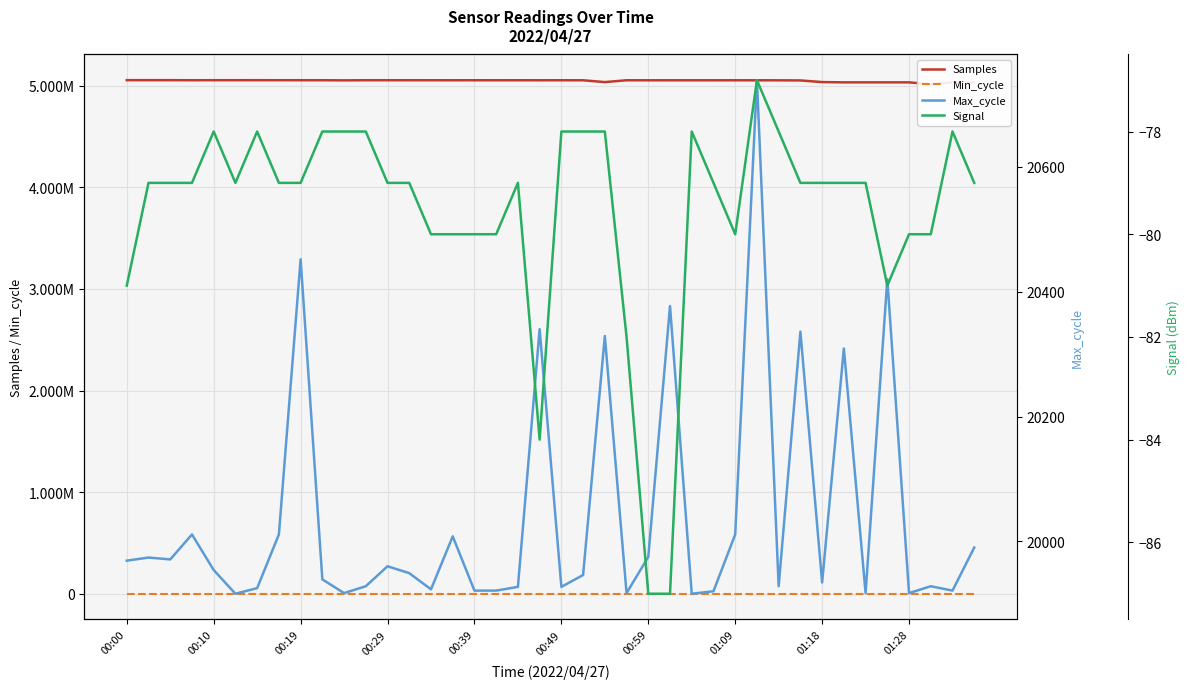

What is the greatest value displayed?

5054551